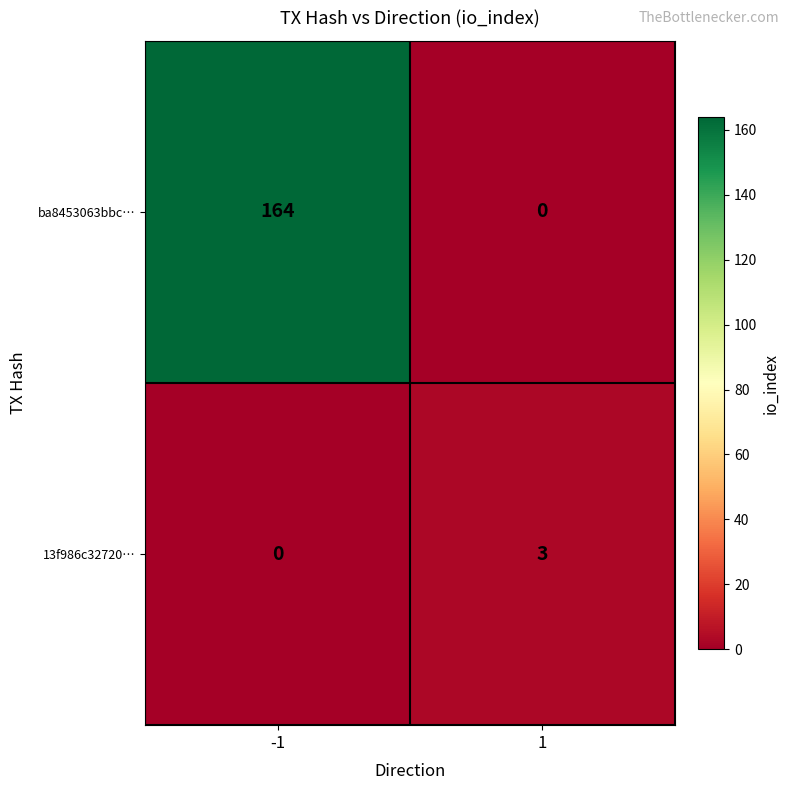

What is the spread (max minus min) of values at 1?

3